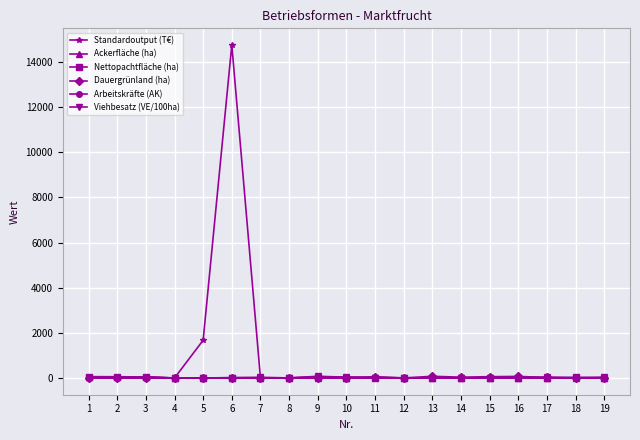

Which series has the largest total across all categories?

Standardoutput (T€)